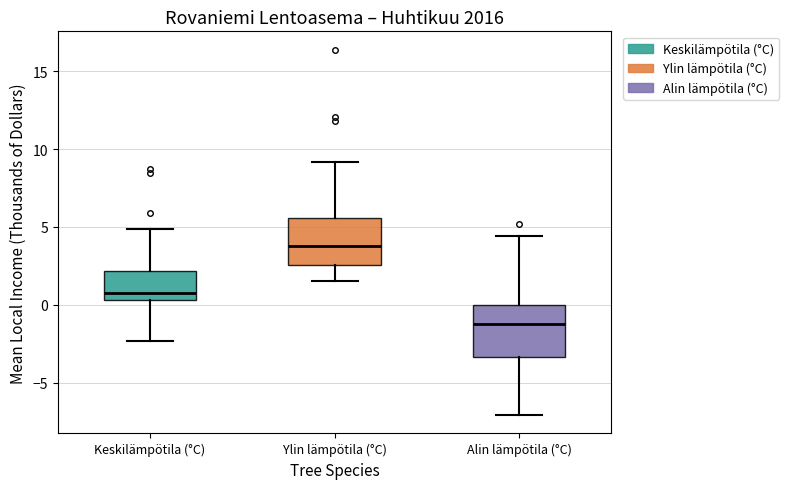

Which box's median line is the lowest?

Alin lämpötila (°C)